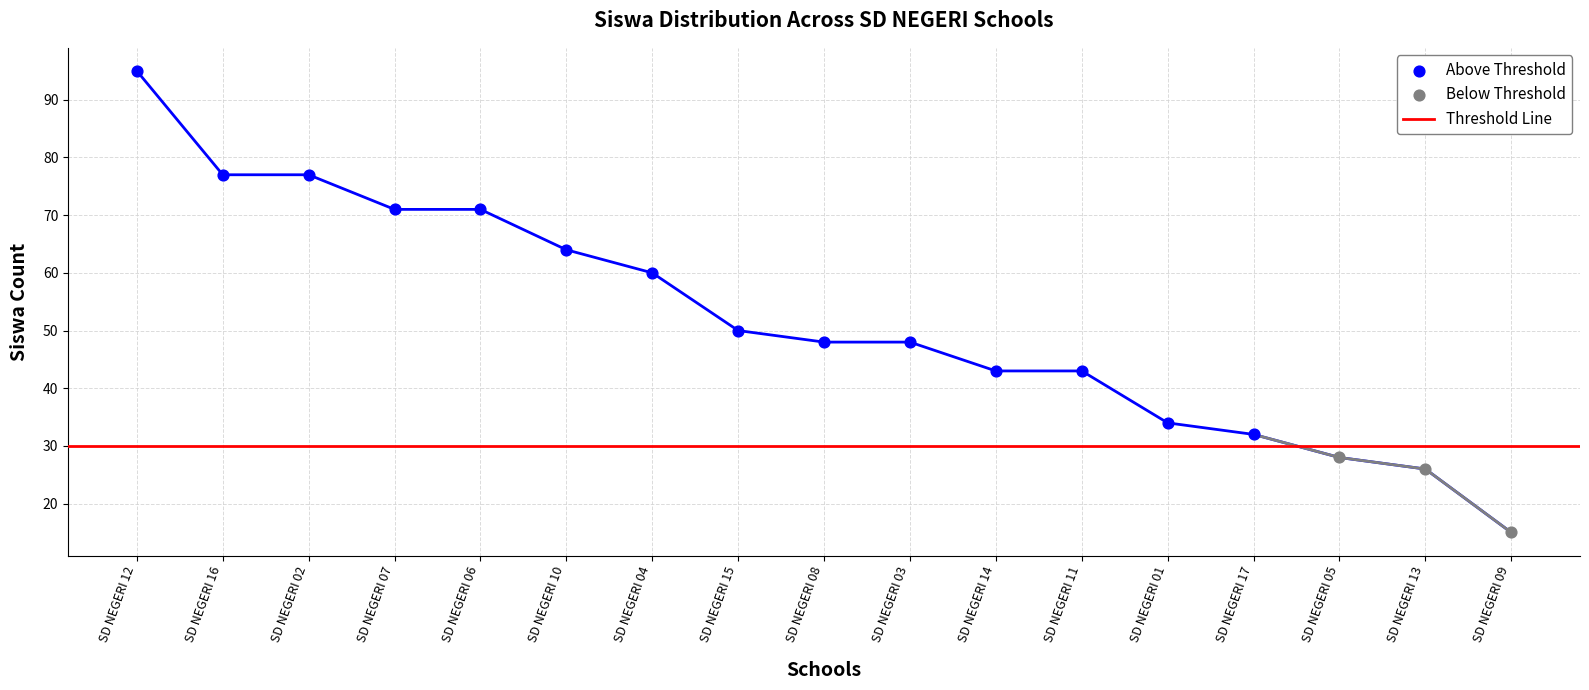

What is the total value across all series at SD NEGERI 05?

56